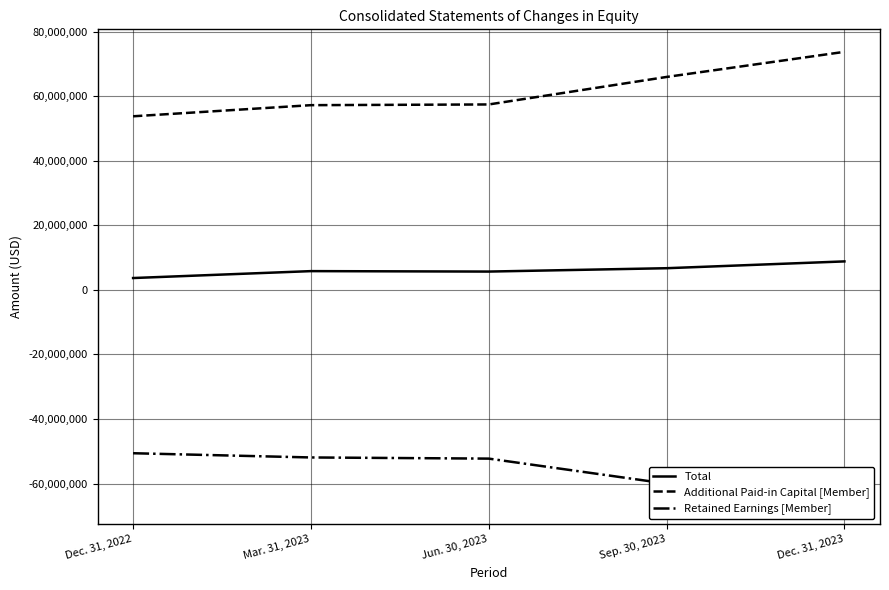

Where does the Retained Earnings [Member] series first go above -52265439?

Dec. 31, 2022